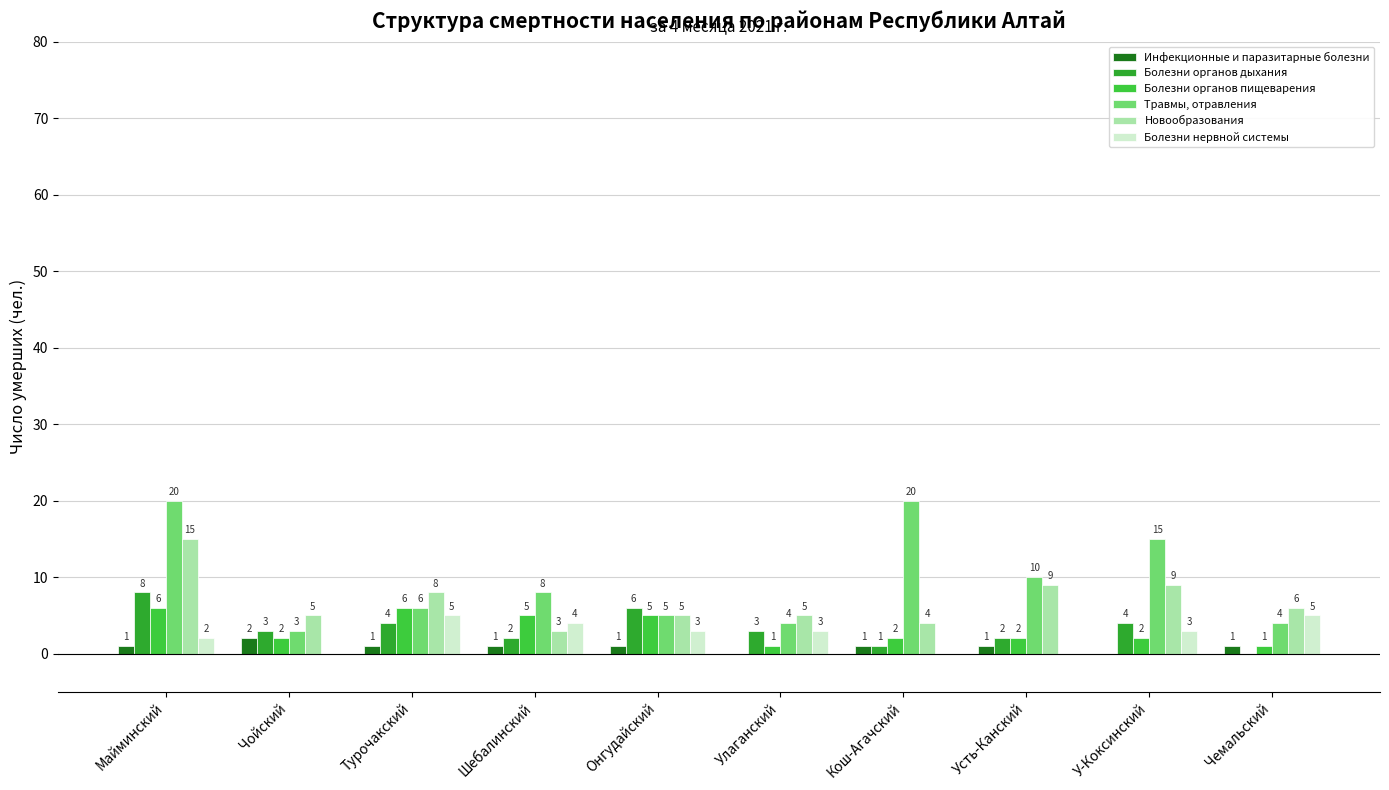

How many groups of bars are there?

10